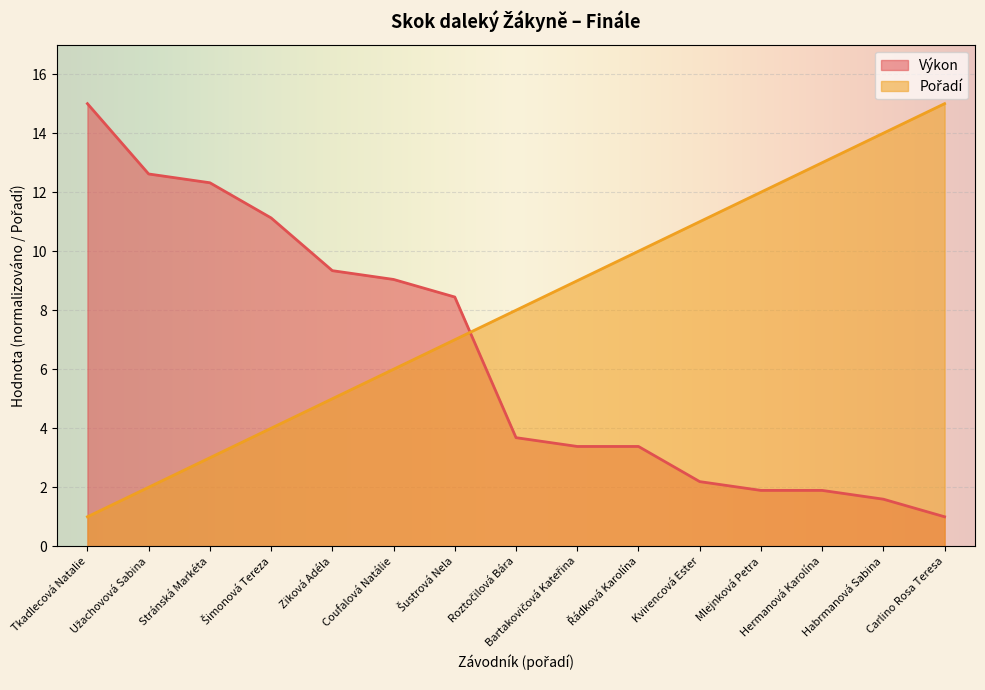

What is the value of the Pořadí point at the 8th from the left?

8.0